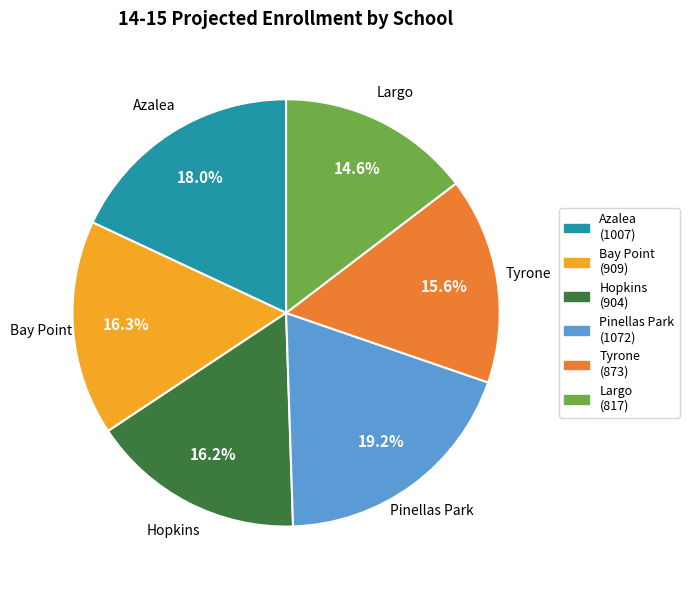

Which category has the biggest portion of the pie?

Pinellas Park